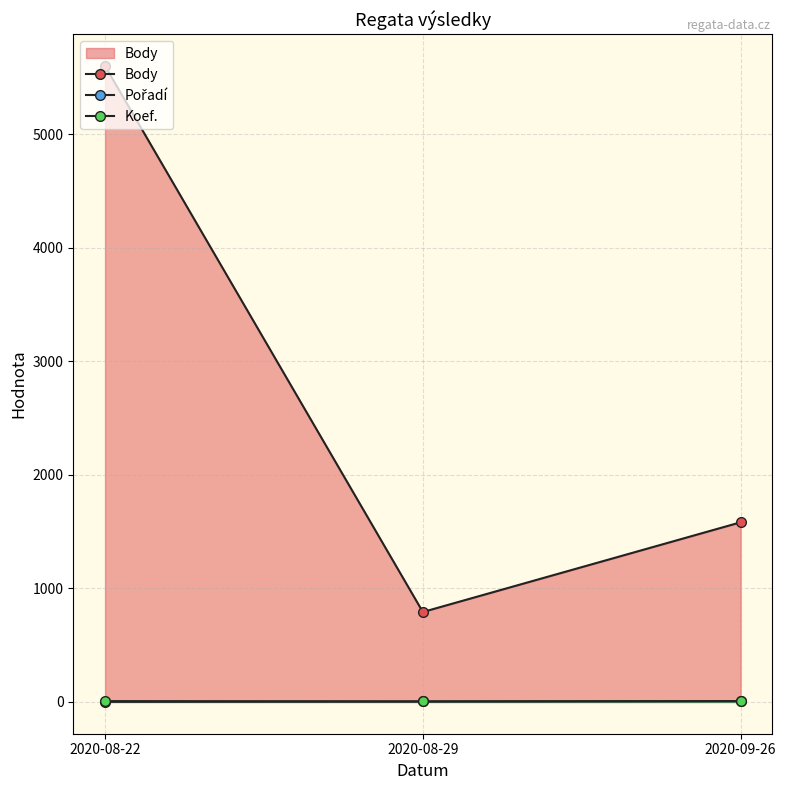

What is the highest value of the Pořadí series?

6